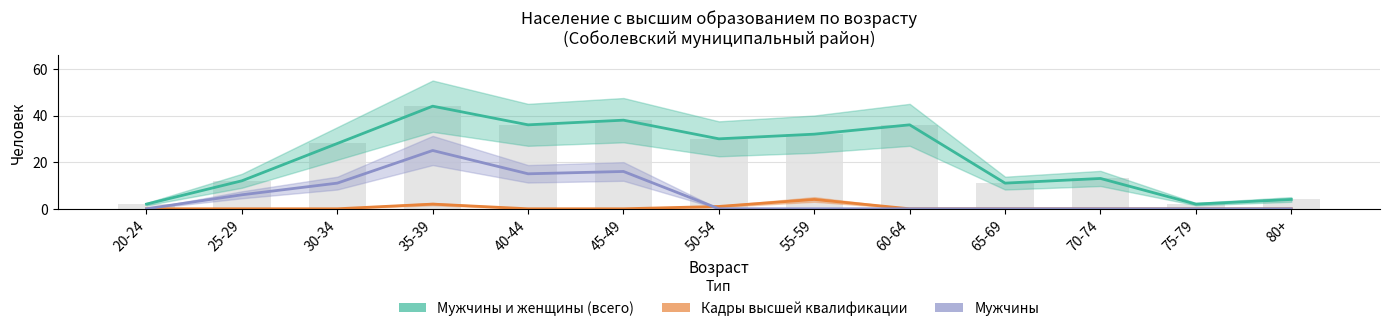

True or false: Мужчины и женщины (всего) has a value of 4 at 25-29.

False